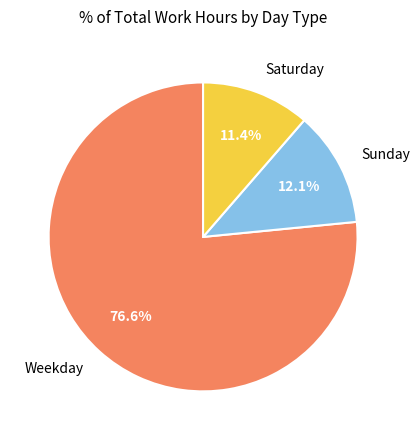

Rank the categories by value from lowest to highest.

Saturday, Sunday, Weekday